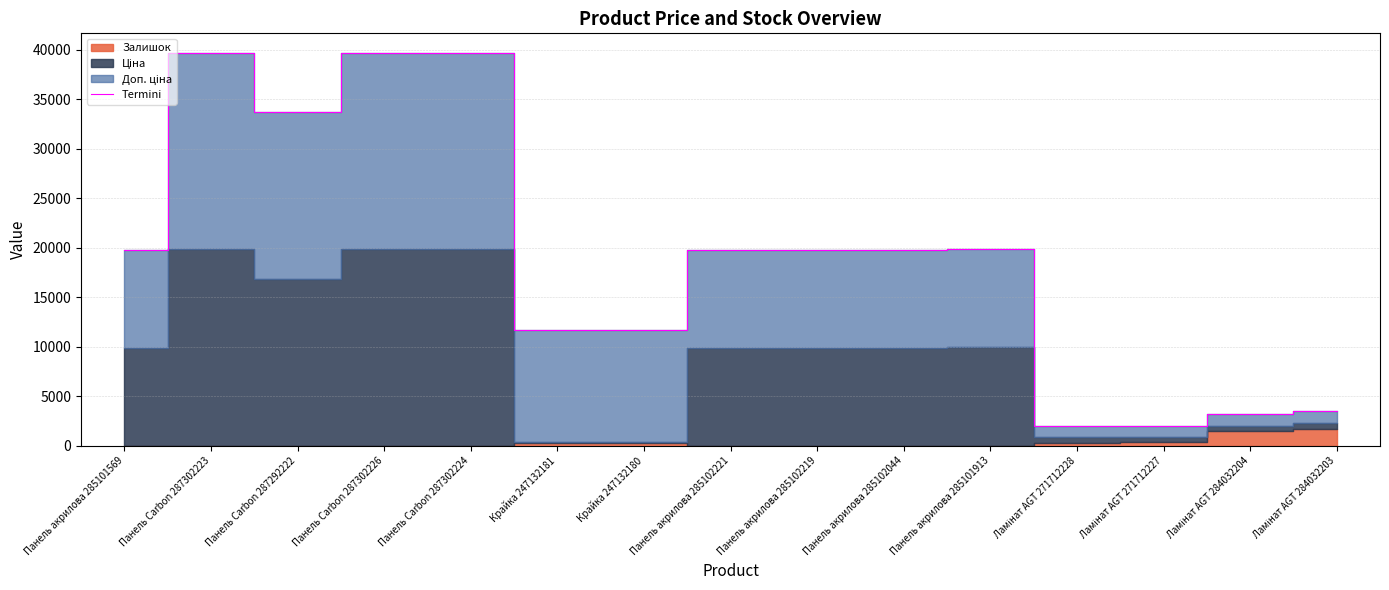

What is the highest value of the Termini series?

39665.1